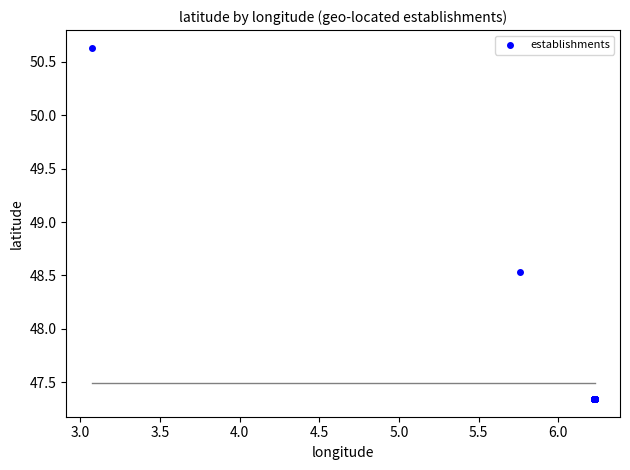

What Y value in the scatter plot is closest to 48?

48.5